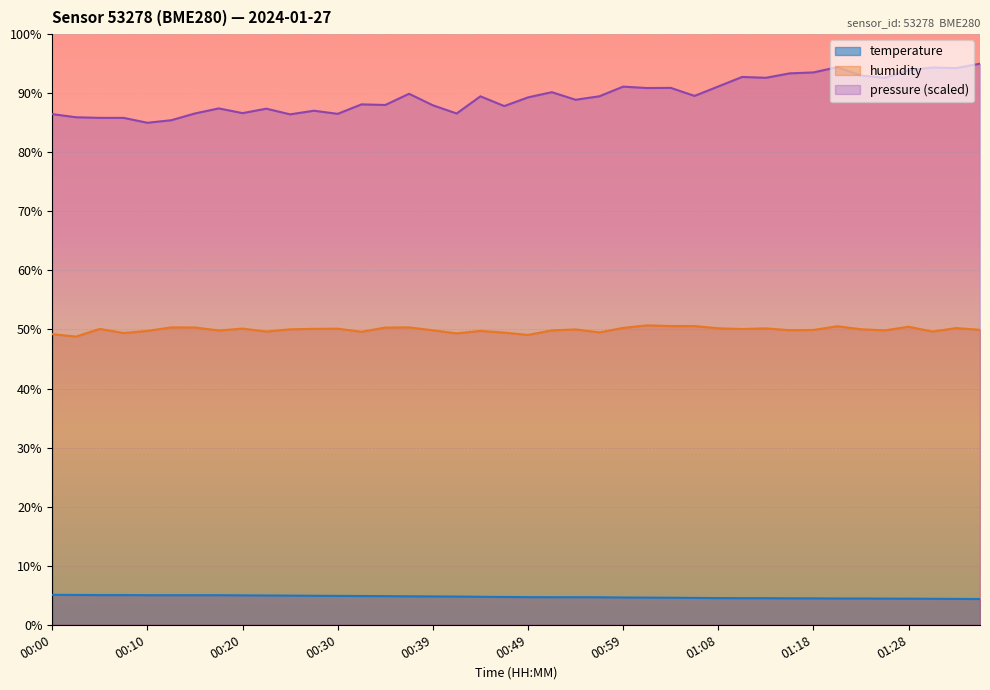

At how many categories does at least one series exceed 36?

40